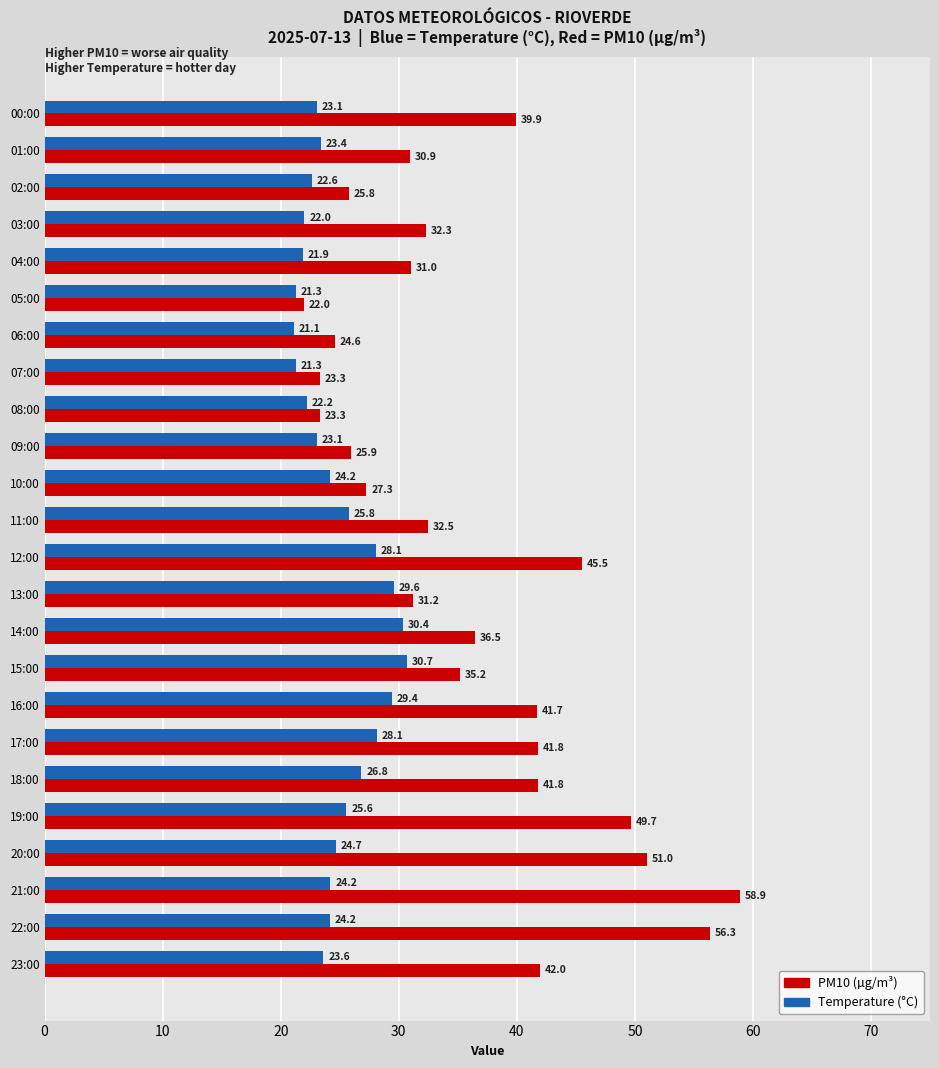

Read the Temperature (°C) value at 19:00.

25.6